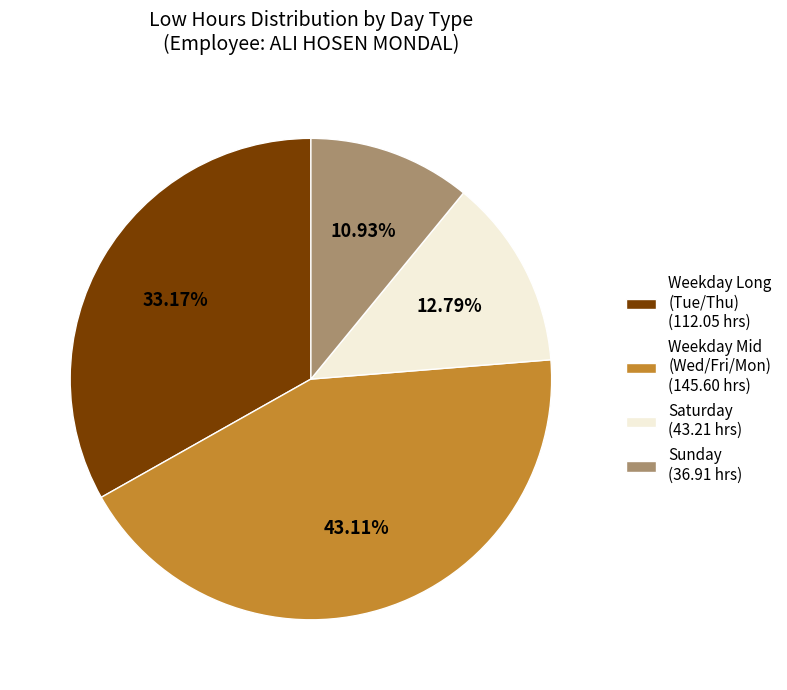

Which has a higher value, Sunday (36.91 hrs) or Saturday (43.21 hrs)?

Saturday (43.21 hrs)